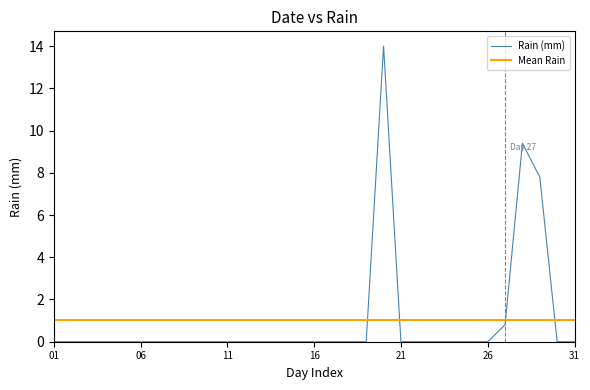

Count the number of categories in the chart.

31